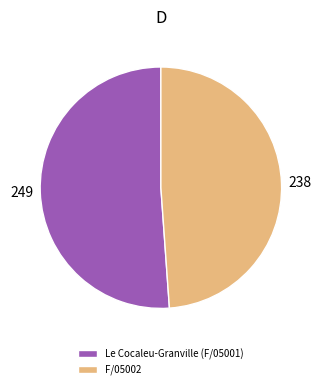

Which category has the biggest portion of the pie?

Le Cocaleu-Granville (F/05001)